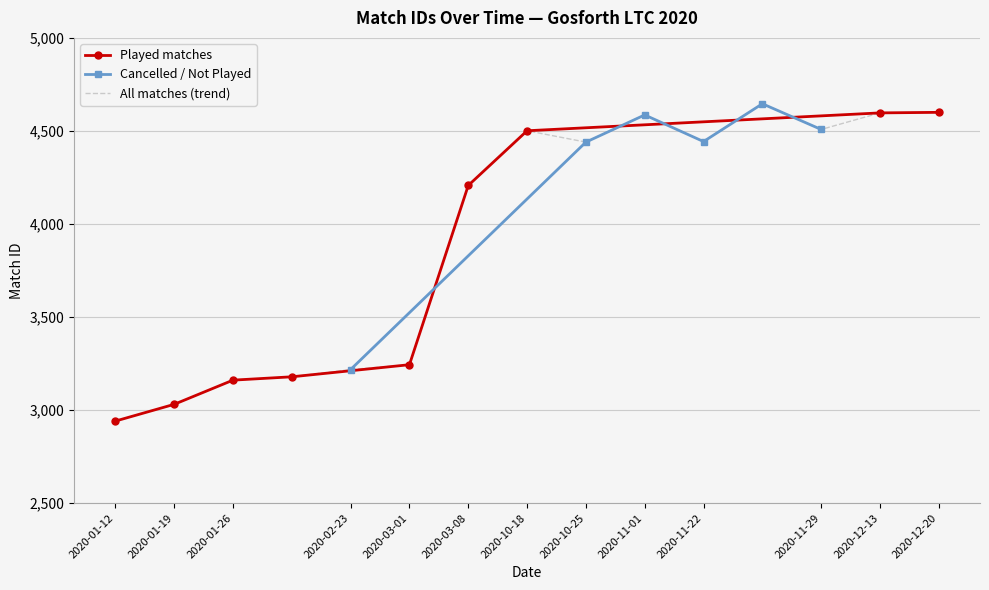

Reading left to right, list all the values displayed in this chart.

2941	3031	3161	3179	3218	3244	4207	4501	4440	4586	4443	4646	4508	4597	4600